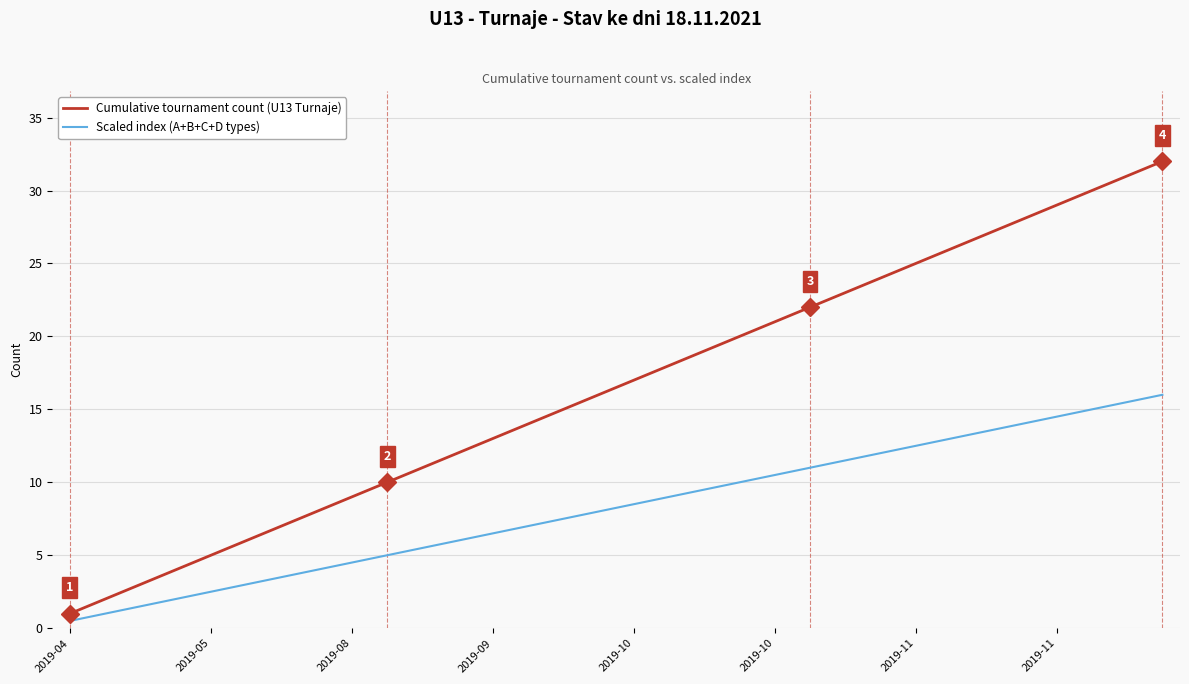

What is the minimum value for Scaled index (A+B+C+D types)?

0.5